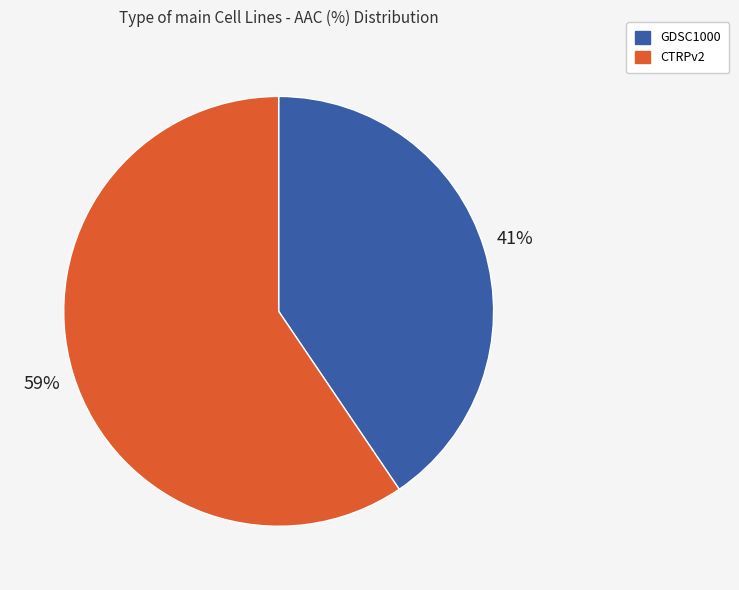

To the nearest percent, what is the average slice percentage?

50%